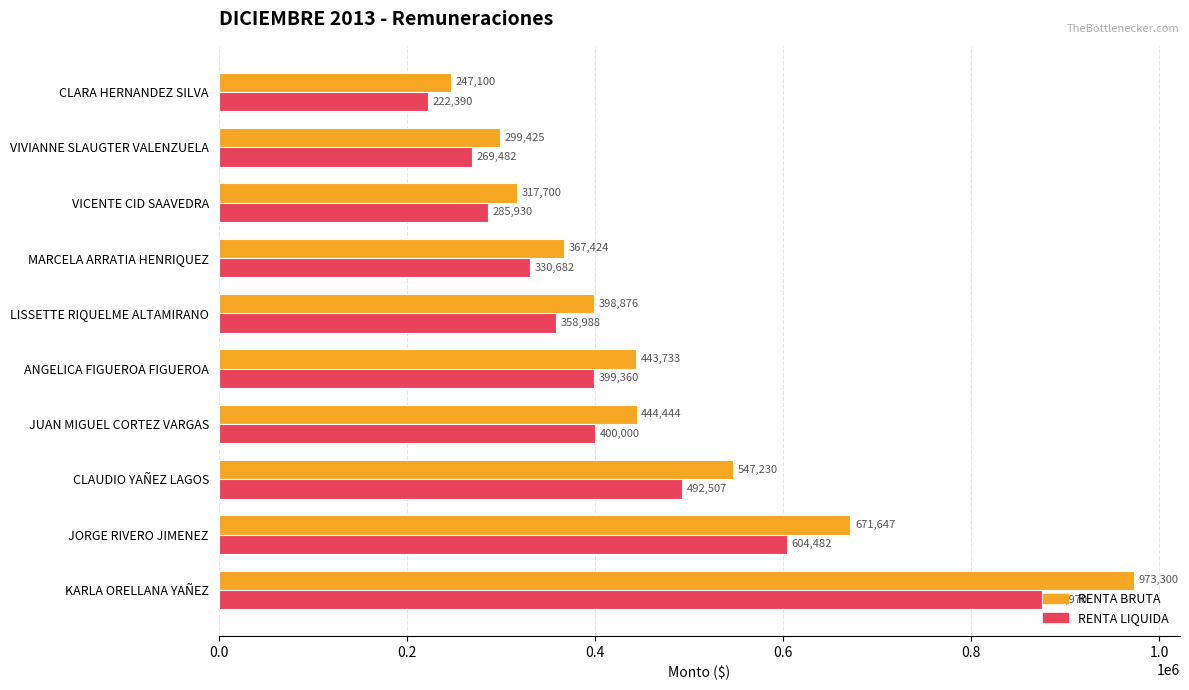

The value of RENTA LIQUIDA at LISSETTE RIQUELME ALTAMIRANO is 98633. True or false?

False